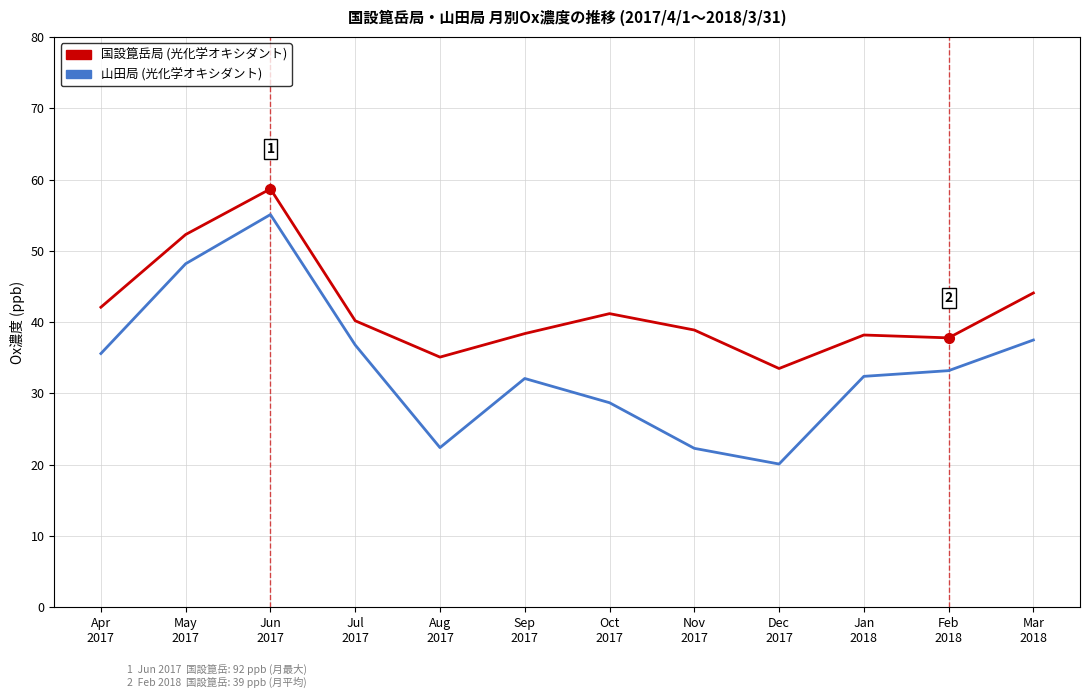

True or false: 山田局 (光化学オキシダント) and 国設箟岳局 (光化学オキシダント) cross at least once.

False